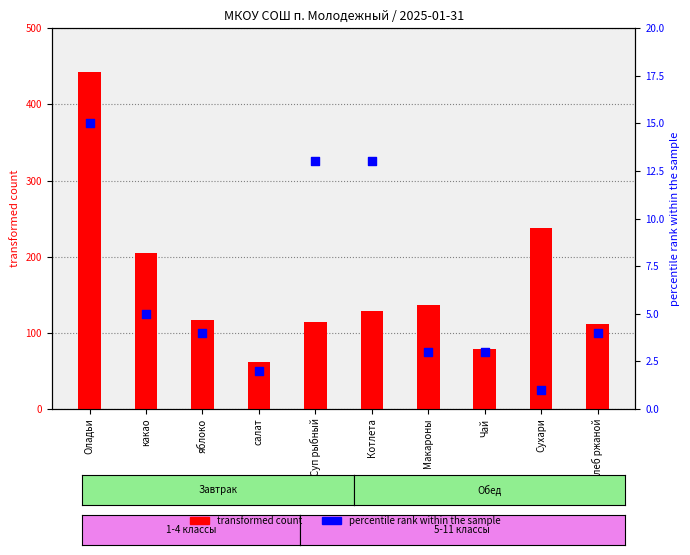

What are all the series names shown in the legend?

transformed count, percentile rank within the sample